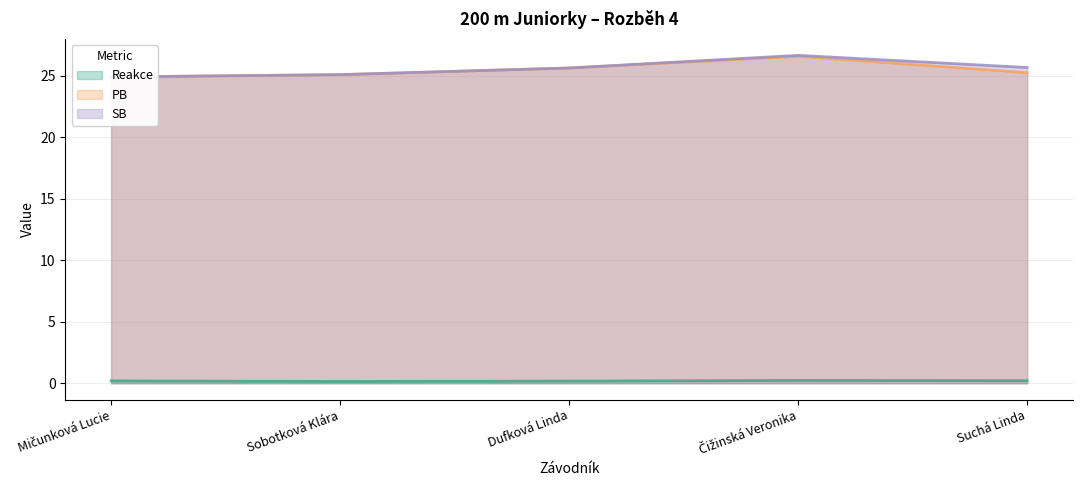

The PB series shows 25.6 at Dufková Linda. True or false?

True